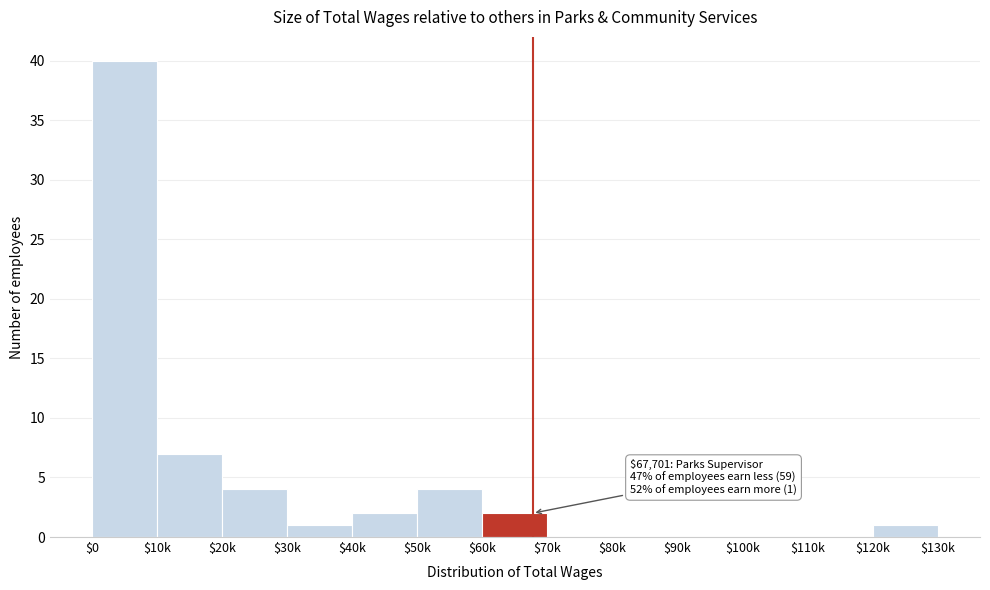

What is the sum of all values?

61